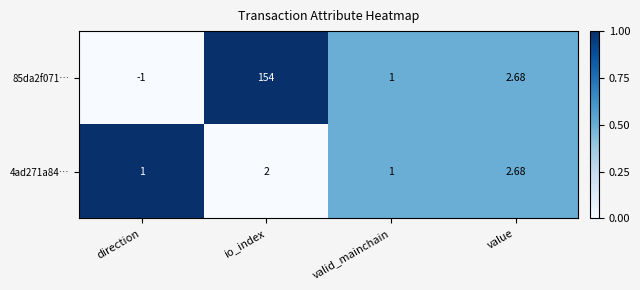

Which series has the widest spread of values?

85da2f071…